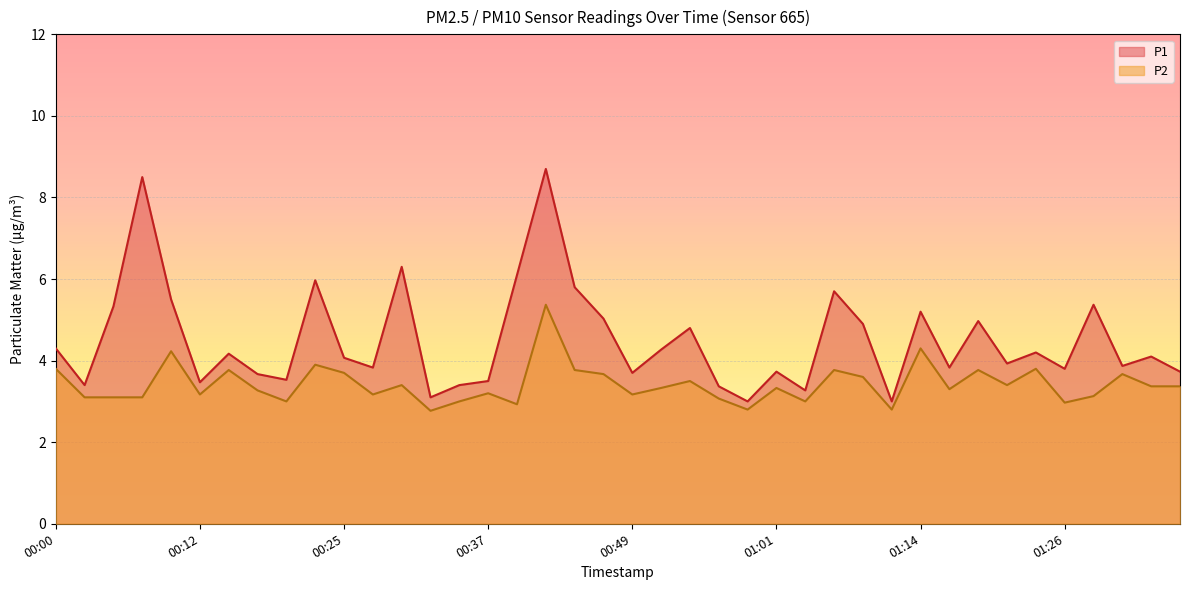

How many lines are shown in the chart?

2